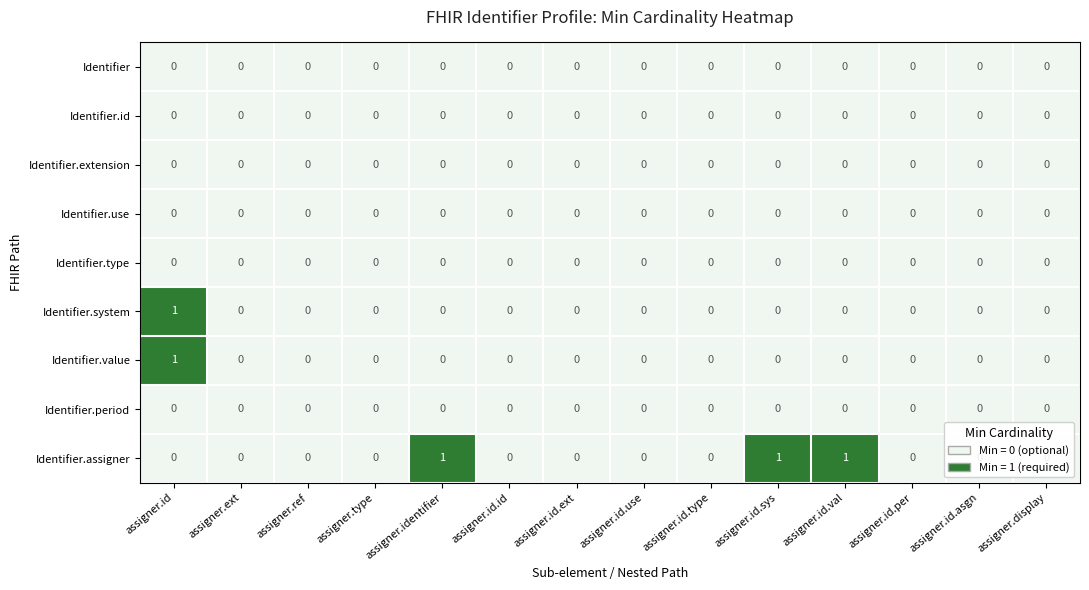

At which category is the sum across all series the highest?

assigner.id